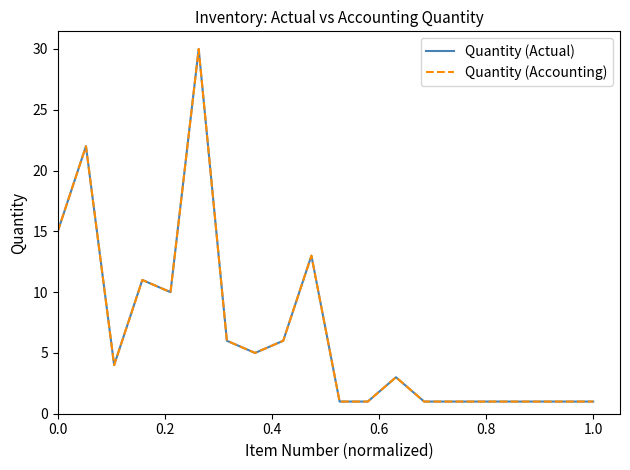

What is the sum of all Quantity (Accounting) values?

134